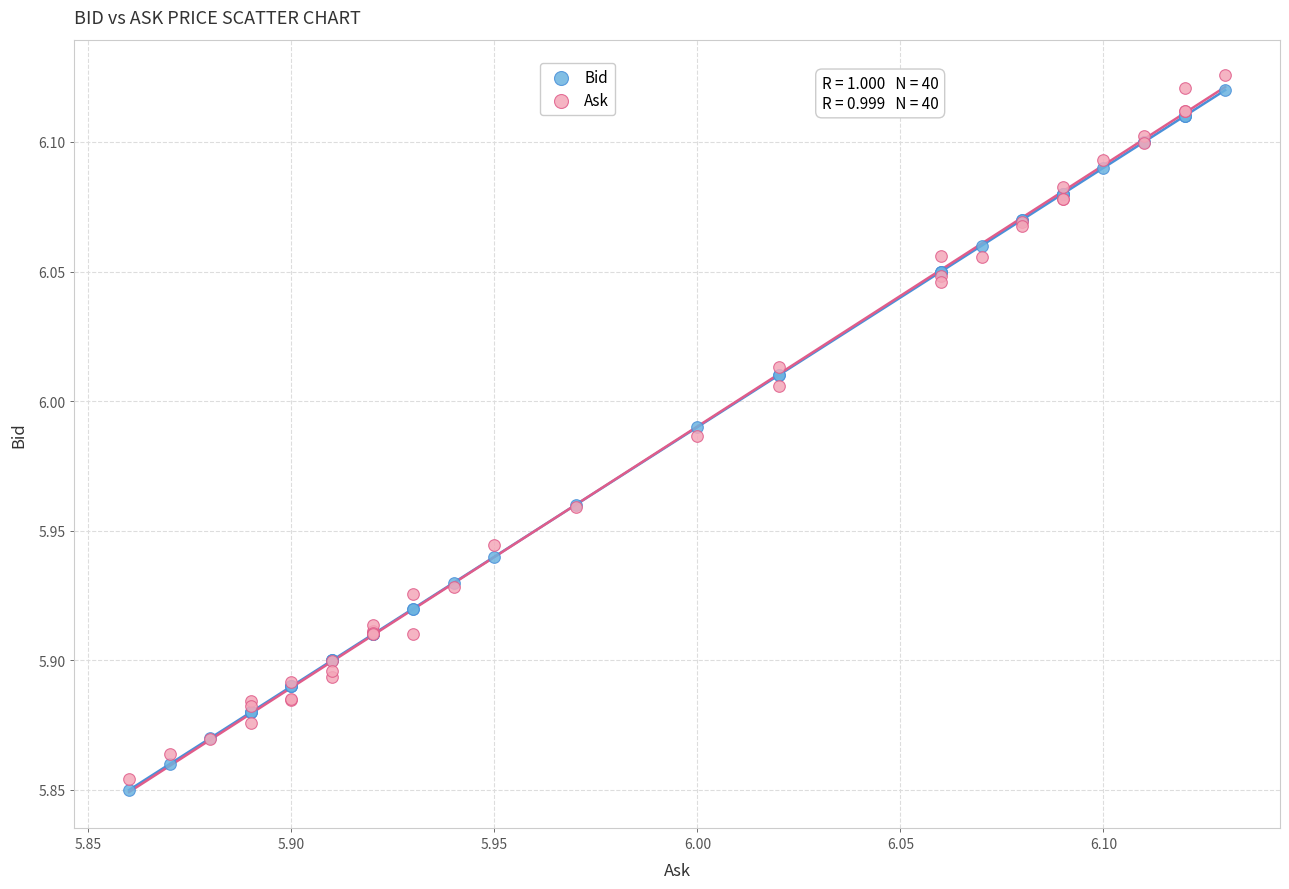

Which series contains the highest Y value?

Ask